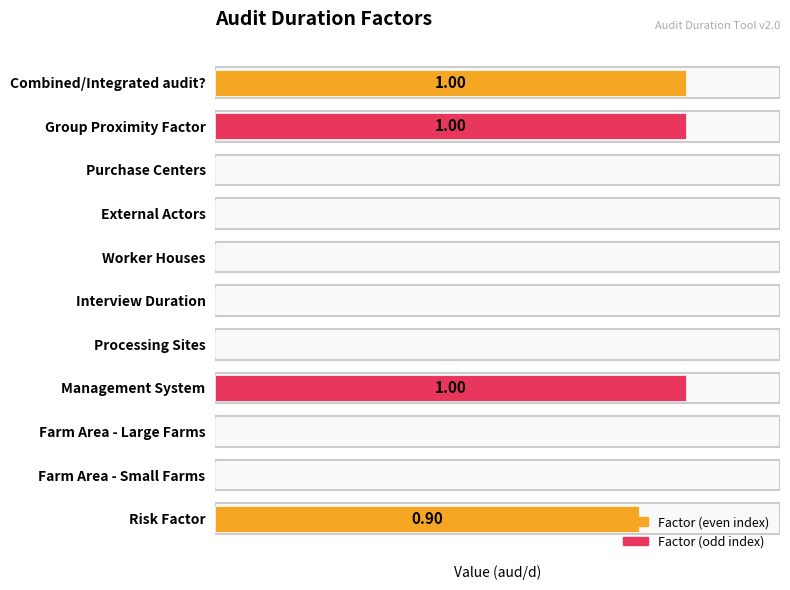

What is the maximum value shown in the chart?

1.0